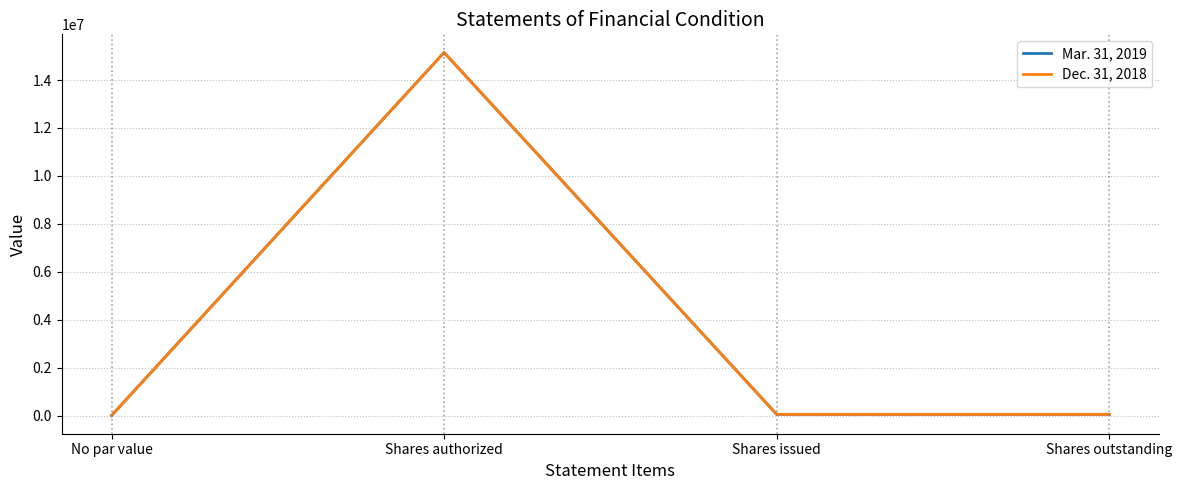

True or false: Mar. 31, 2019 and Dec. 31, 2018 intersect in this chart.

False